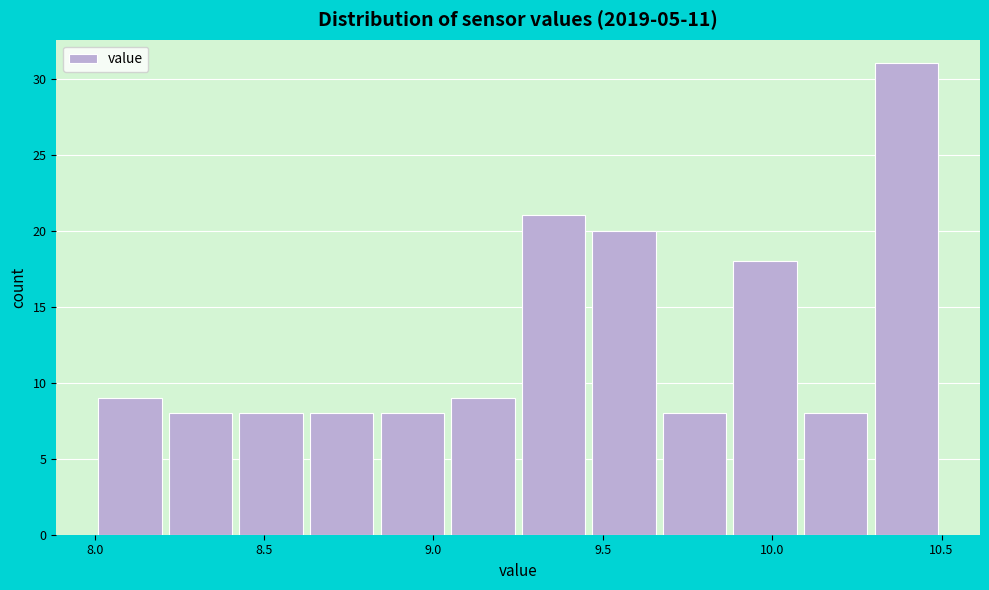

Reading left to right, transcribe this chart: for each bar, give the range it covers on the x-axis and its height. Neither the bar edges nor the heights are printed on the chart, so give them approximately, as read against the axes.

8.00 to 8.20: 9
8.20 to 8.40: 8
8.40 to 8.65: 8
8.65 to 8.85: 8
8.85 to 9.05: 8
9.05 to 9.25: 9
9.25 to 9.45: 21
9.45 to 9.65: 20
9.65 to 9.90: 8
9.90 to 10.10: 18
10.10 to 10.30: 8
10.30 to 10.50: 31